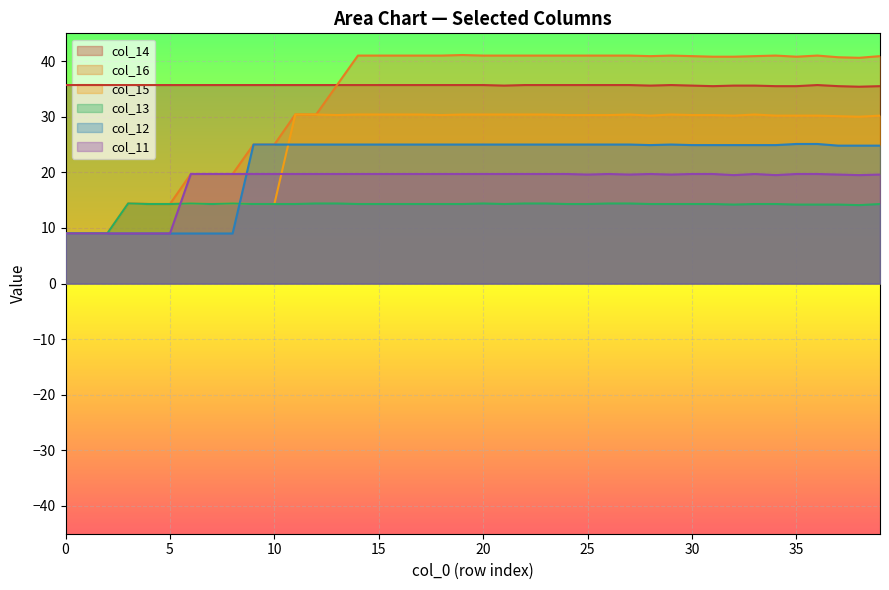

True or false: col_15 and col_14 cross at least once.

False